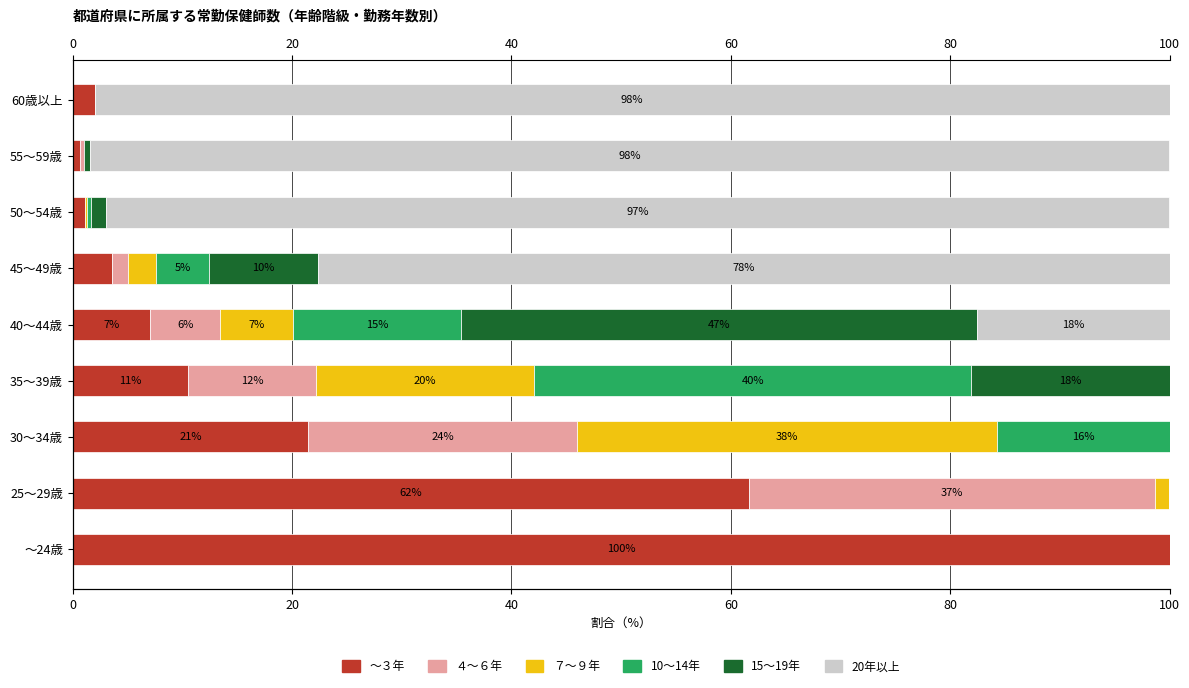

Which series changed the most between ～24歳 and 30～34歳?

～３年